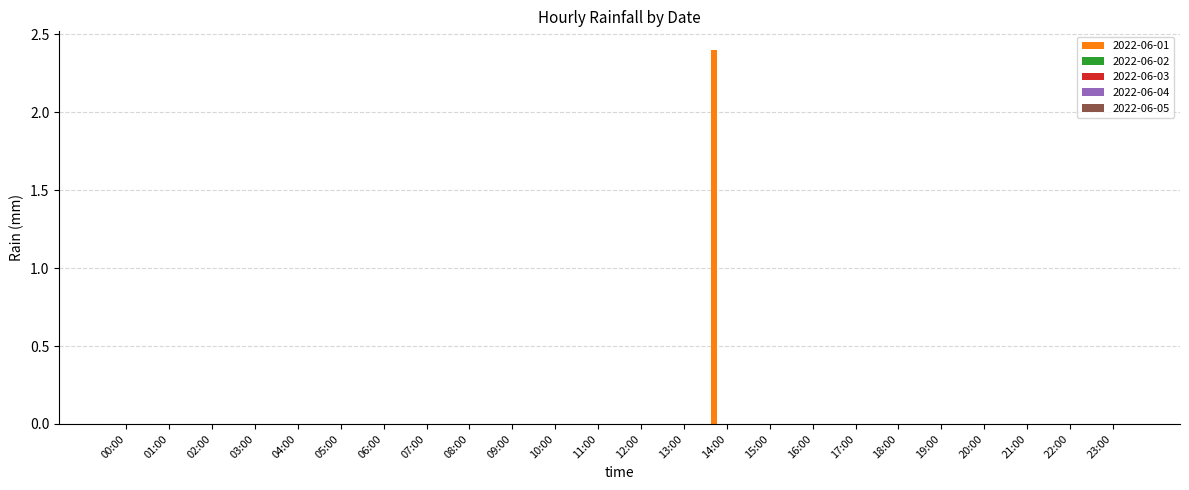

What is the greatest value displayed?

2.4